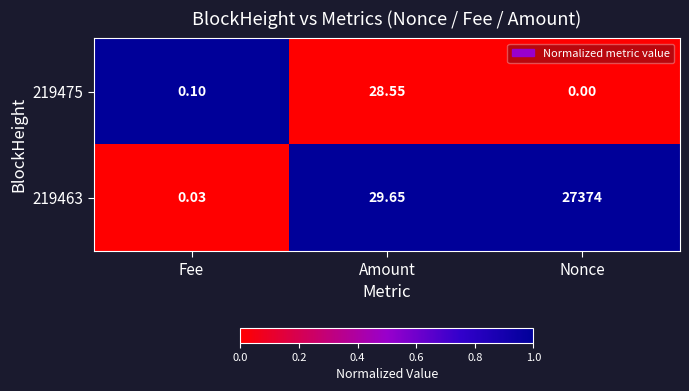

How many series are shown in this chart?

2